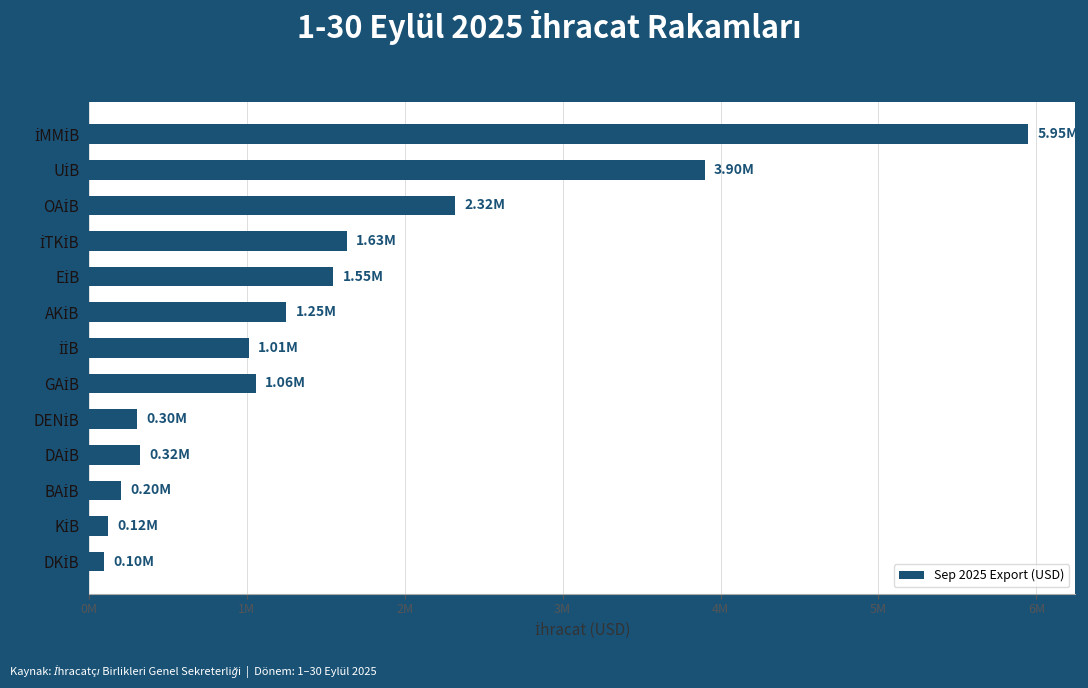

Are the bars horizontal?

Yes